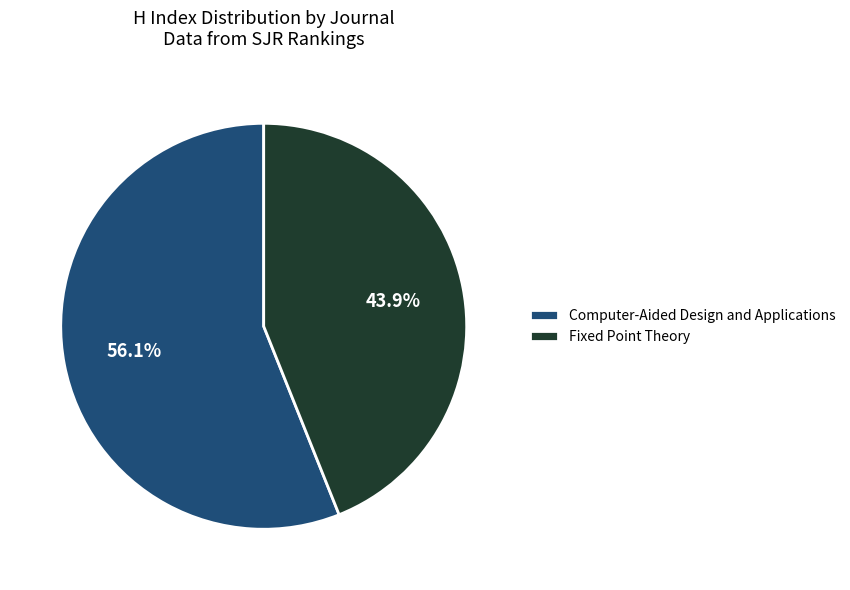

What percentage is NOT represented by Fixed Point Theory?

56.1%